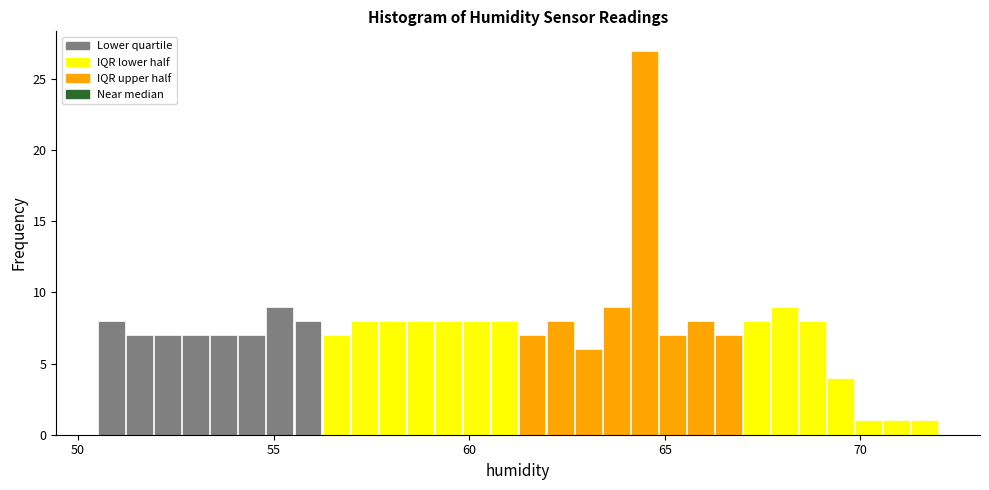

Around what value on the x-axis is the tallest bar? Give the approximate position of its centre, as read against the axis.

64.5